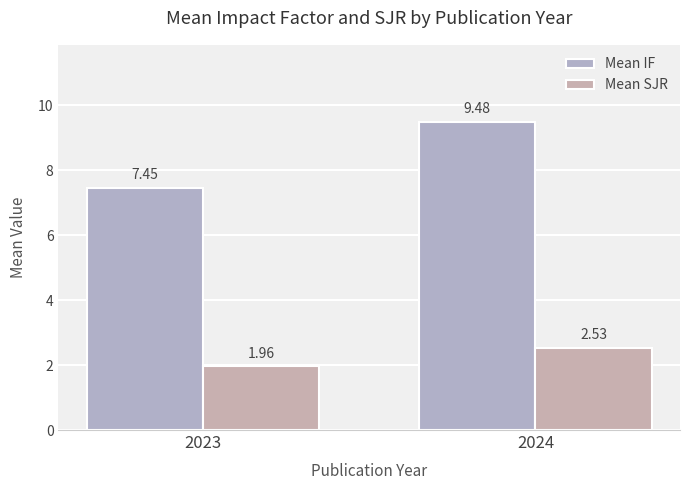

At which category does the chart reach its peak across all series?

2024